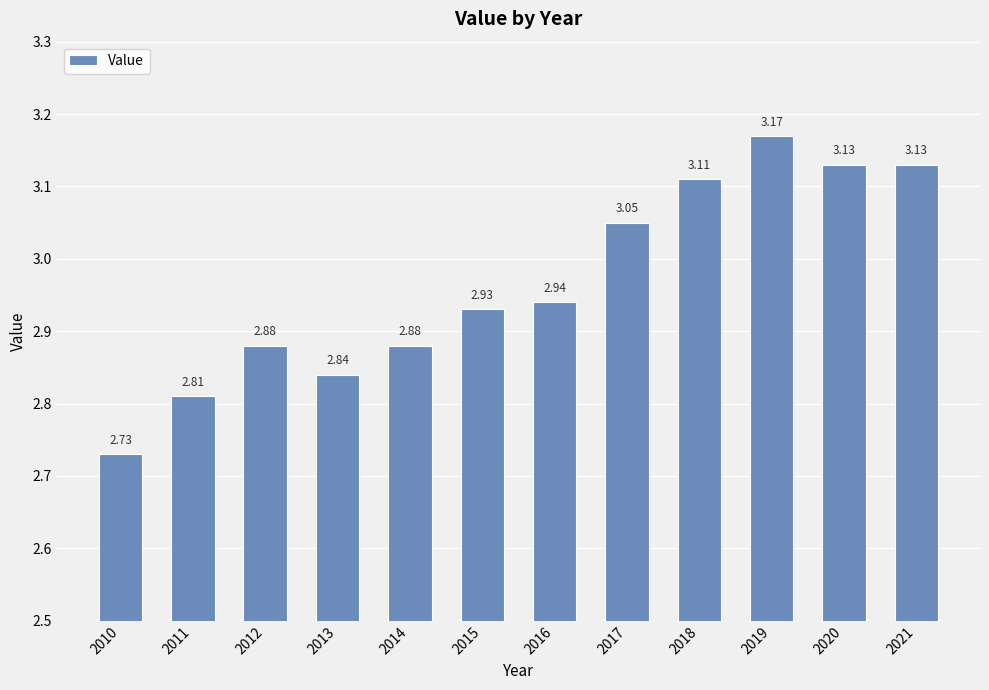

What is the change in value from 2011 to 2020?

+0.3